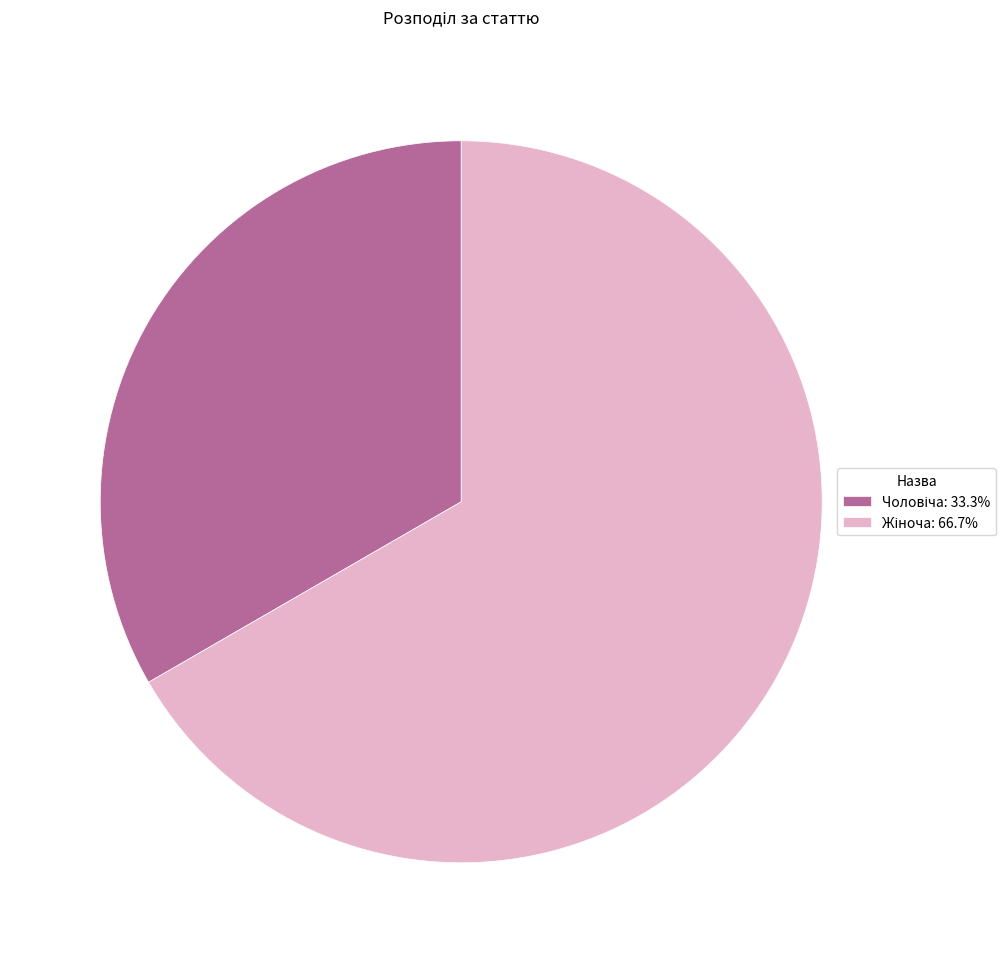

Does any single category account for the majority?

Yes